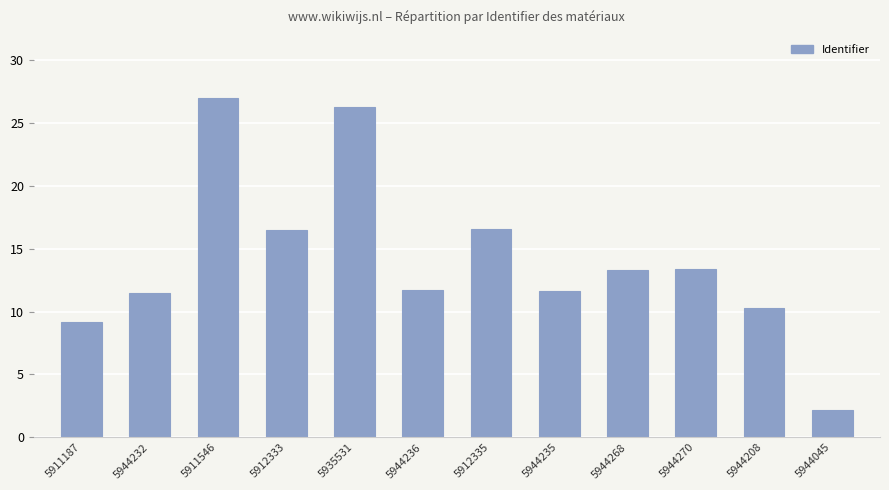

What is the maximum value shown in the chart?

27.0